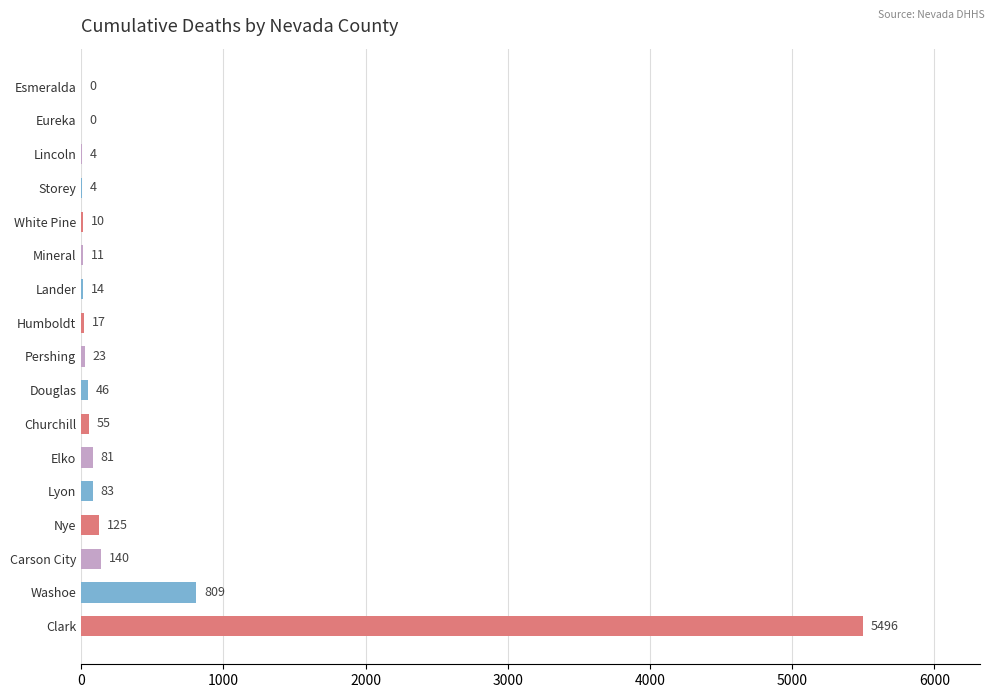

What is the sum of the values at Esmeralda and Storey?

4